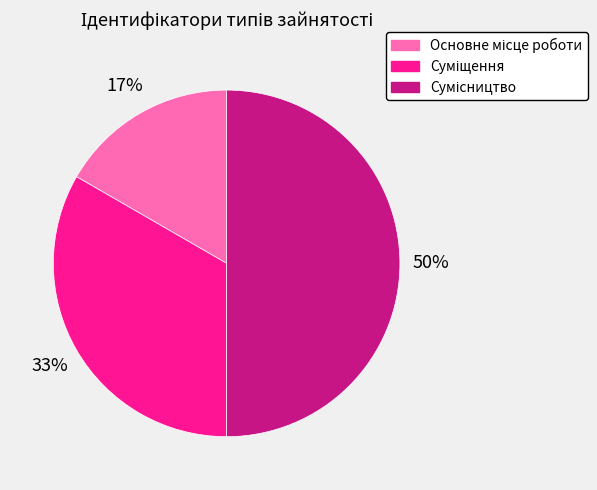

To the nearest percent, what is the difference between the largest and smallest slice percentages?

33%